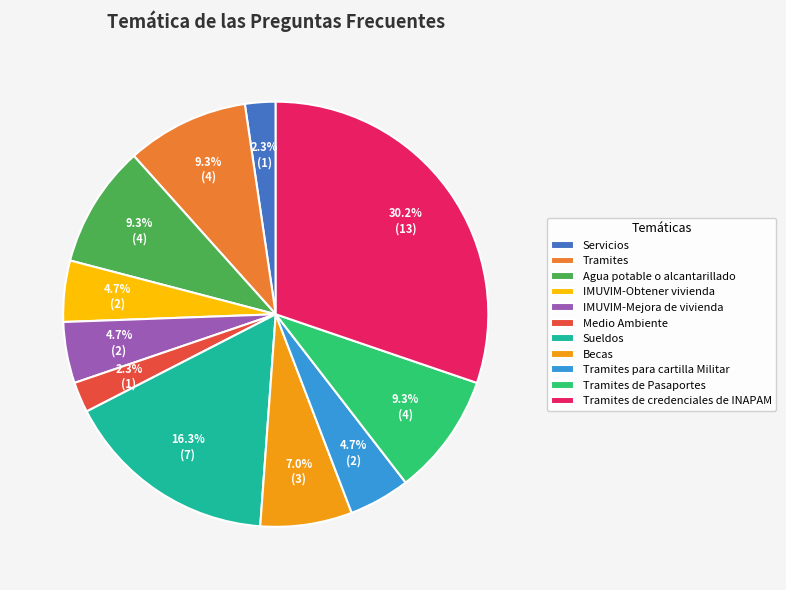

The Tramites de Pasaportes slice represents 20% of the pie. True or false?

False